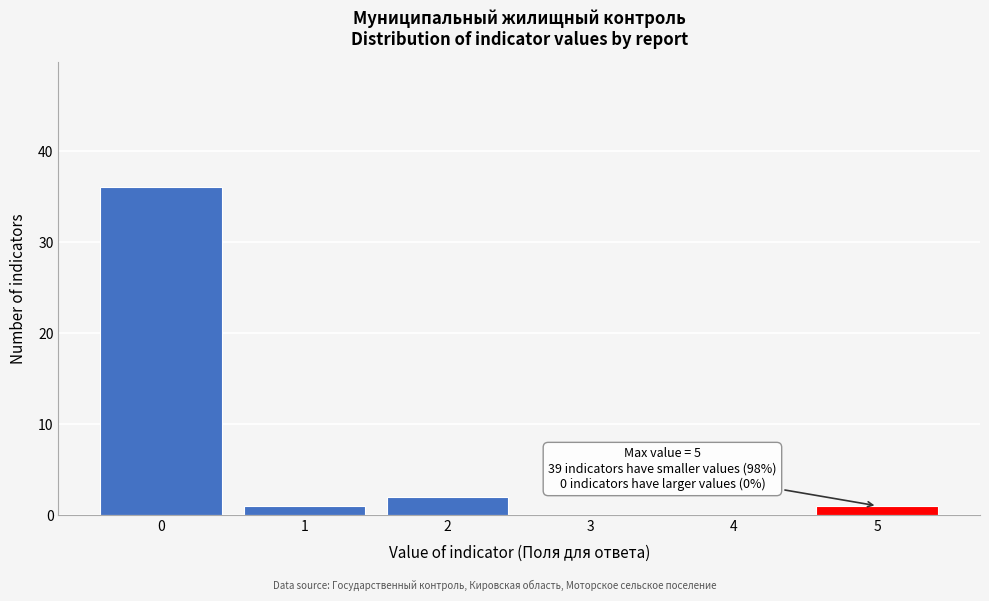

Reading left to right, list all the values displayed in this chart.

0=36	1=1	2=2	3=0	4=0	5=1